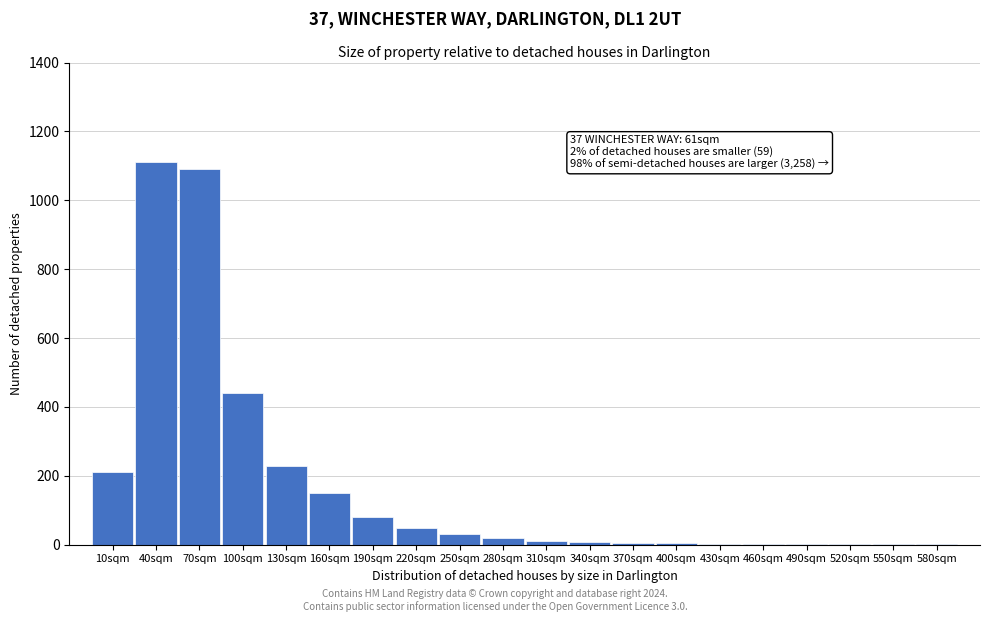

Approximately how many times larger is the value at 70sqm compared to 10sqm?

5.2